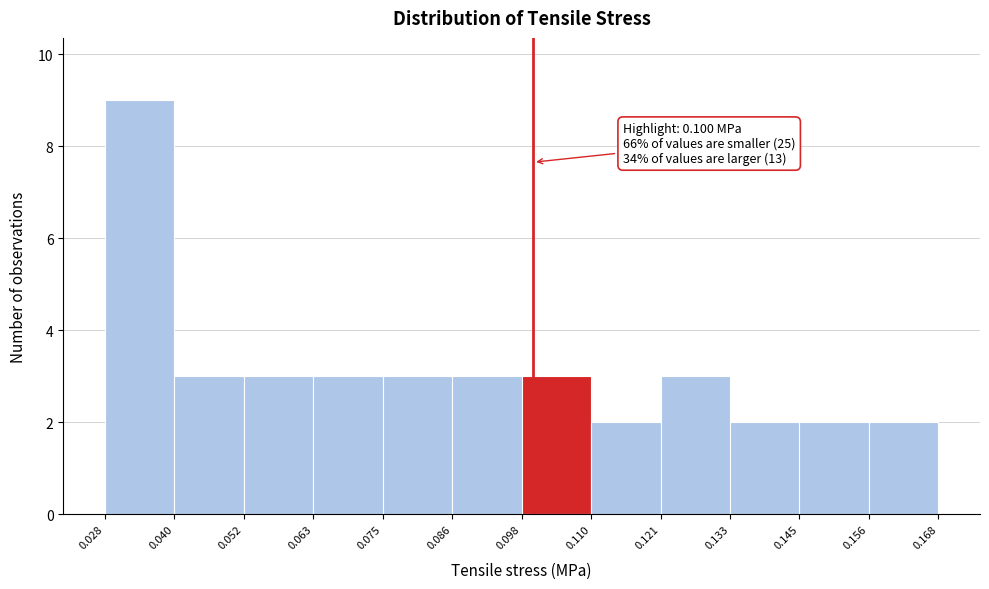

Over which range of the x-axis is the bar tallest?

0.028 to 0.040